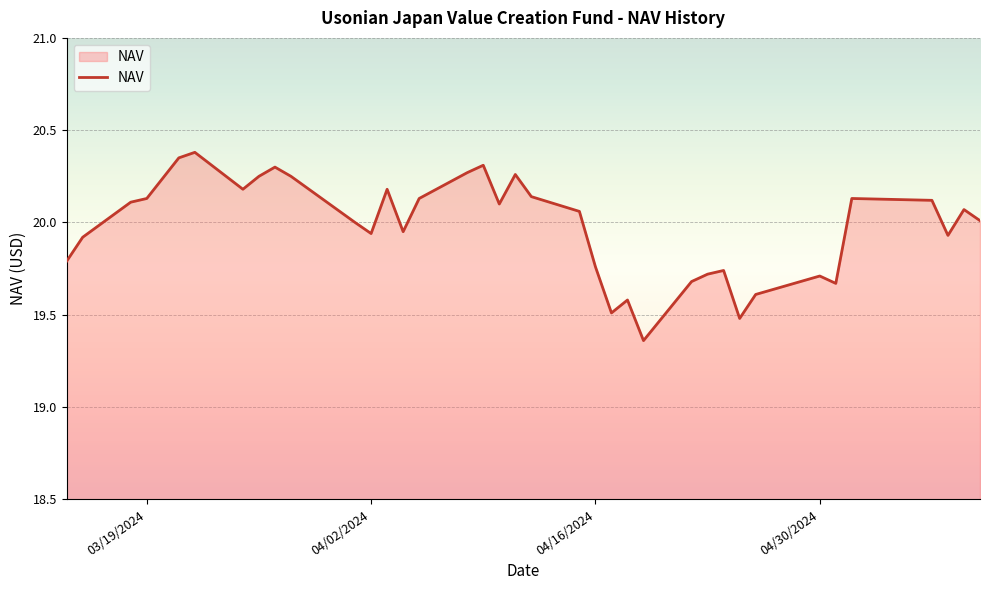

What is the difference between the maximum and minimum values?

1.0